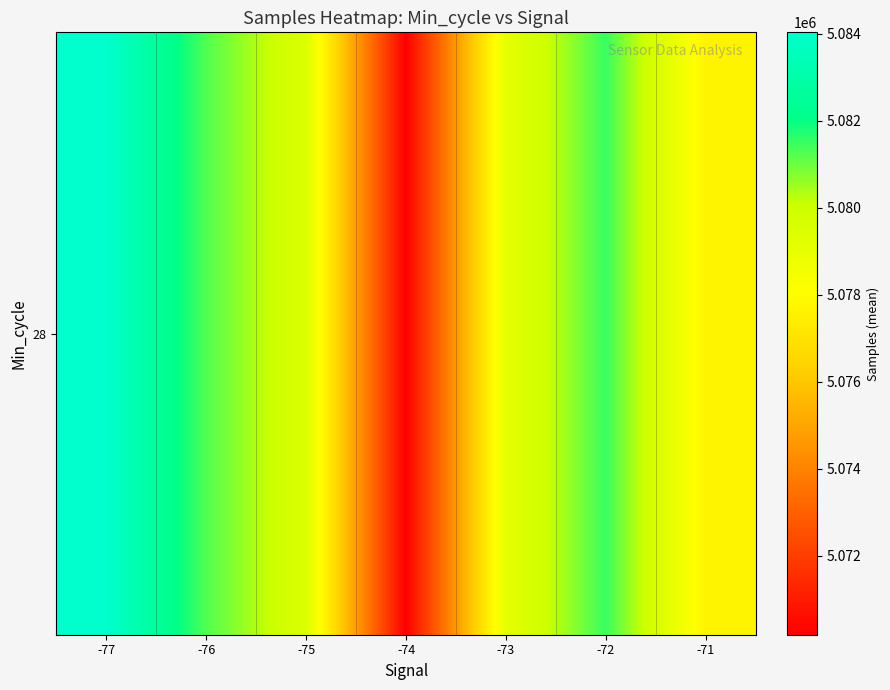

What is the sum of the values at -72 and -71?

10159161.9